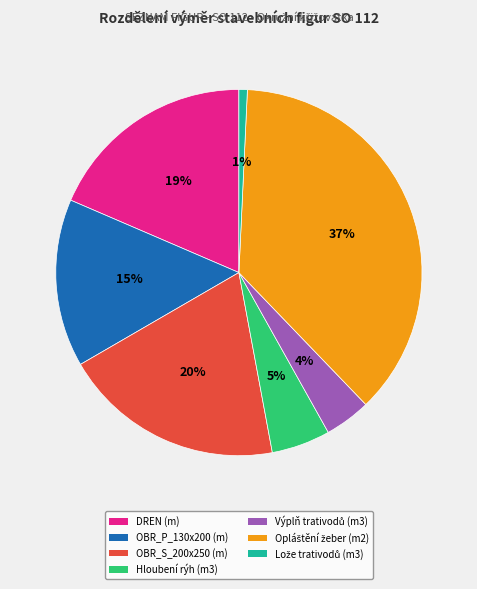

To the nearest percent, what is the combined percentage of Hloubení rýh (m3) and OBR_S_200x250 (m)?

25%